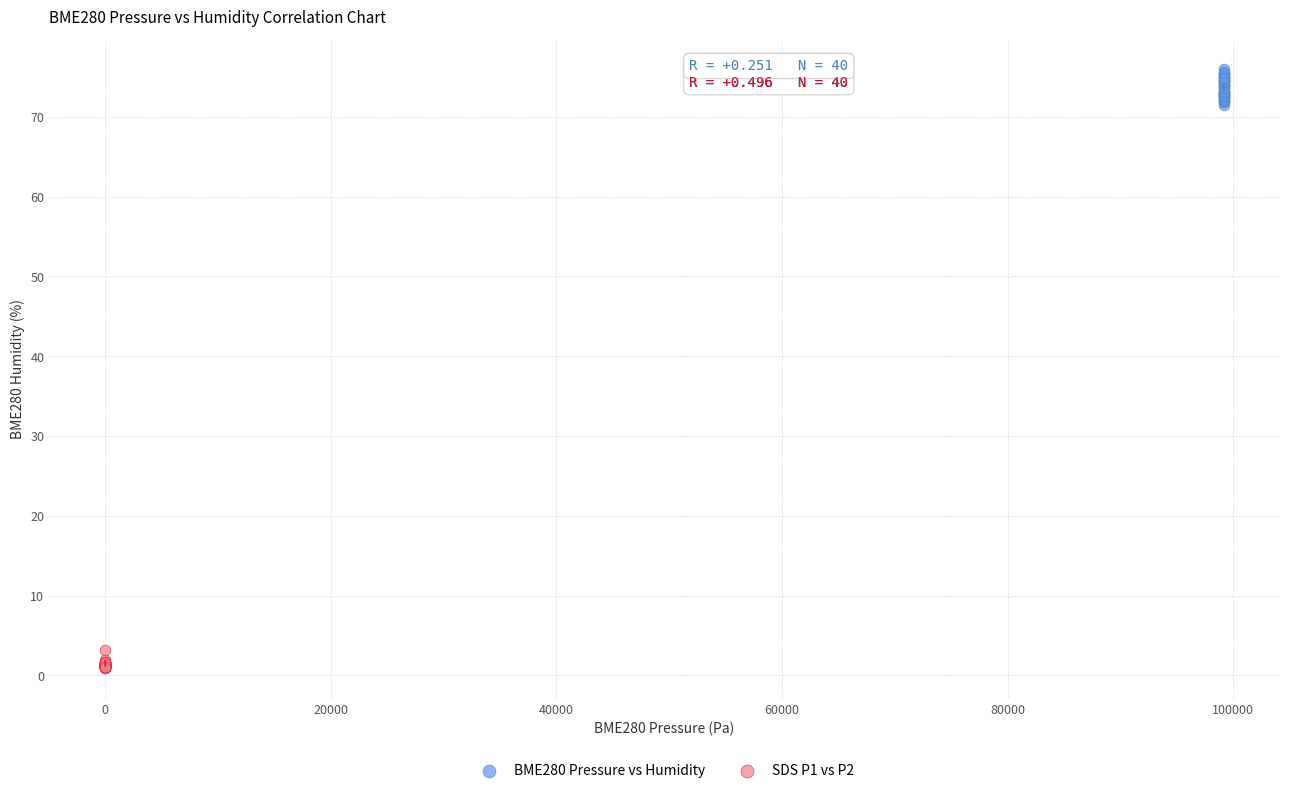

Which series reaches the minimum Y coordinate?

SDS P1 vs P2